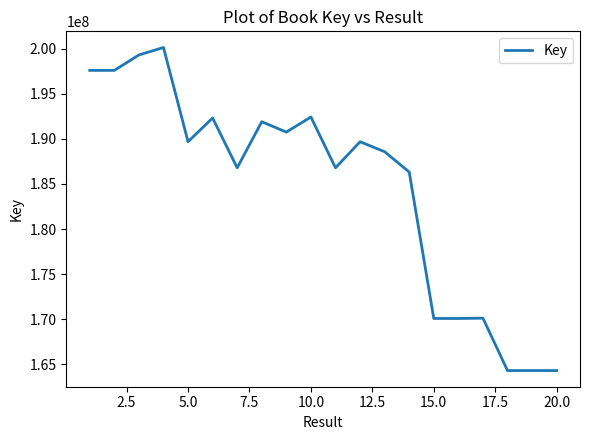

What is the smallest value displayed?

164308215